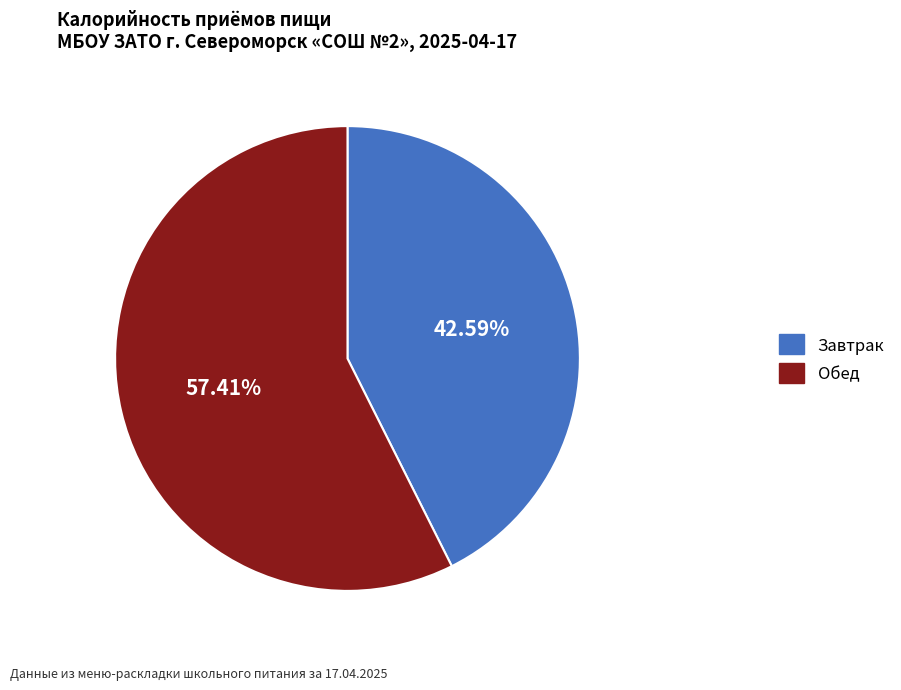

What is the majority slice?

Обед